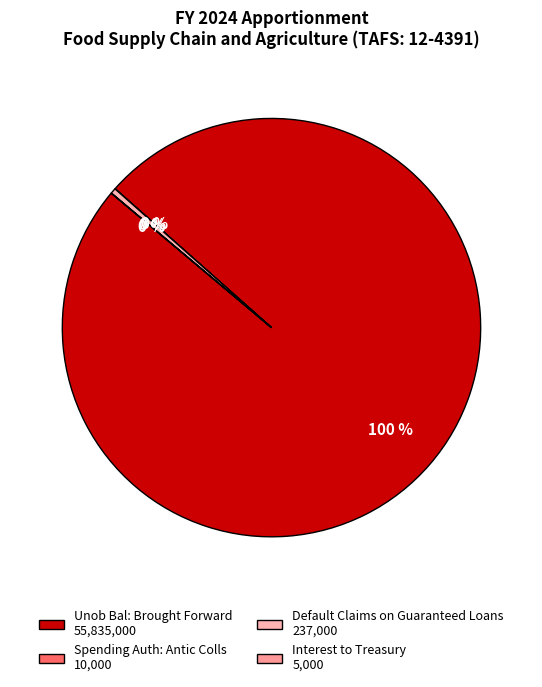

What percentage is the Unob Bal: Brought Forward slice, to the nearest percent?

100%